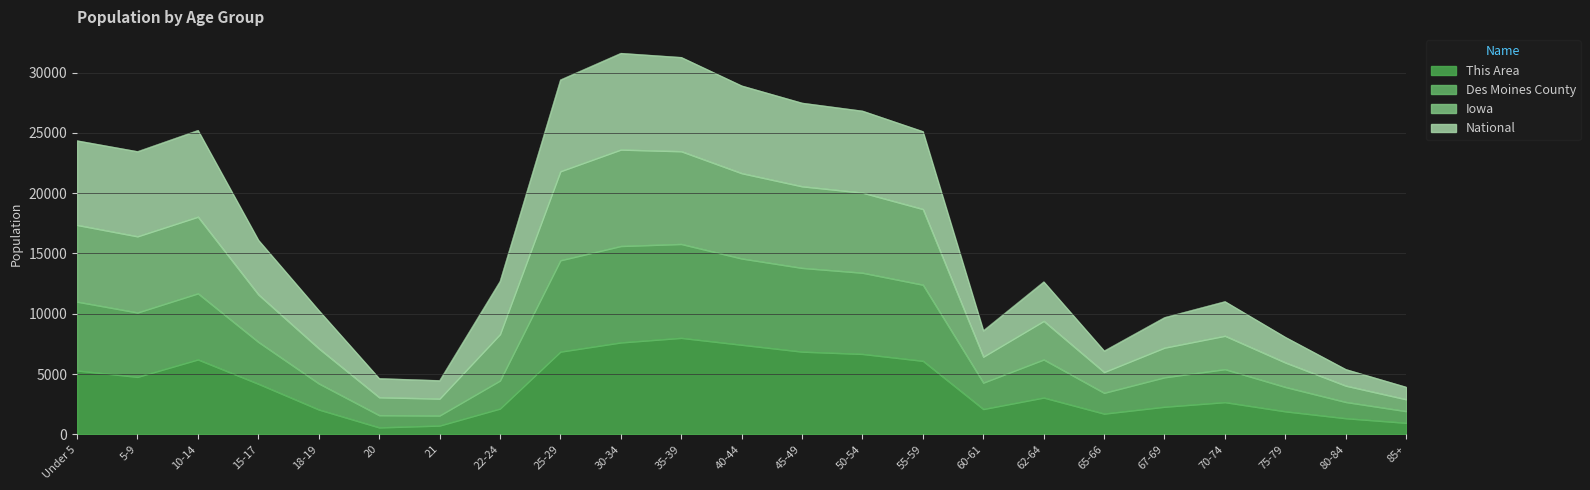

True or false: Des Moines County has more than 1 points higher than both neighbors.

True